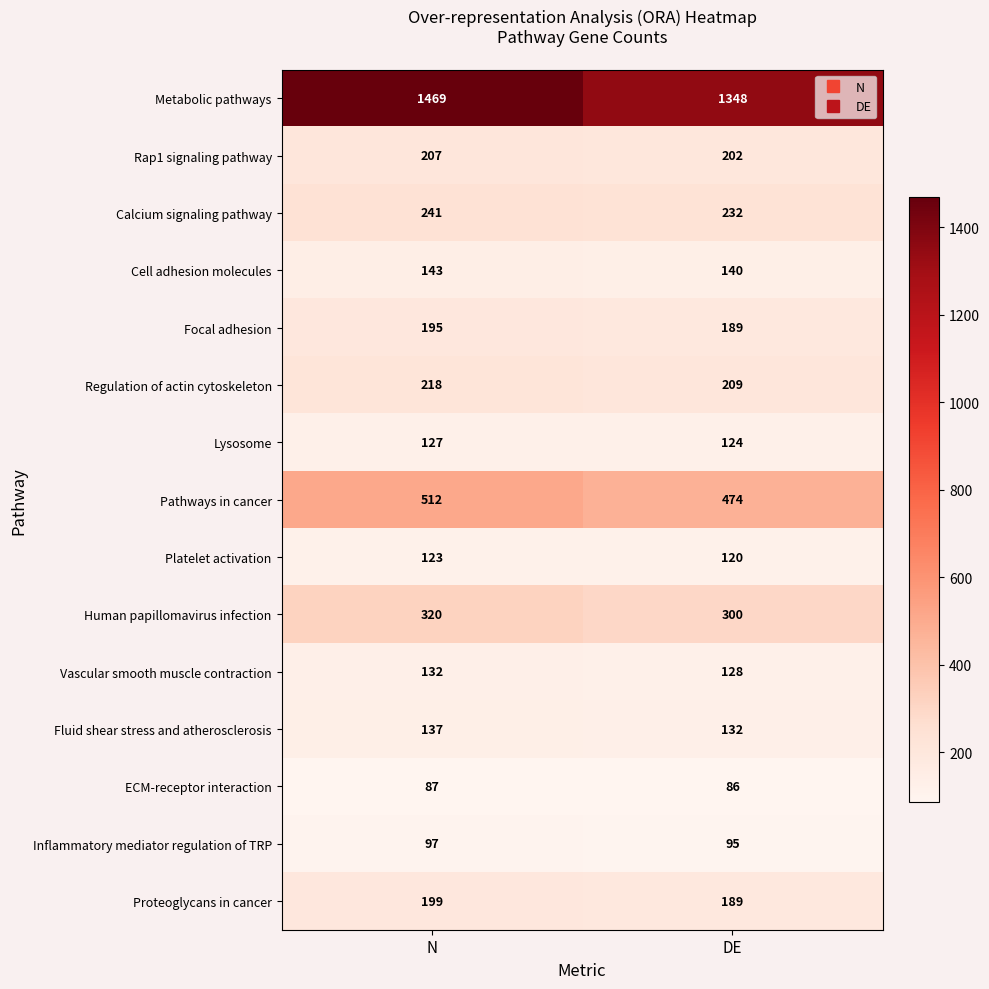

What is the total value across all series at DE?

3968